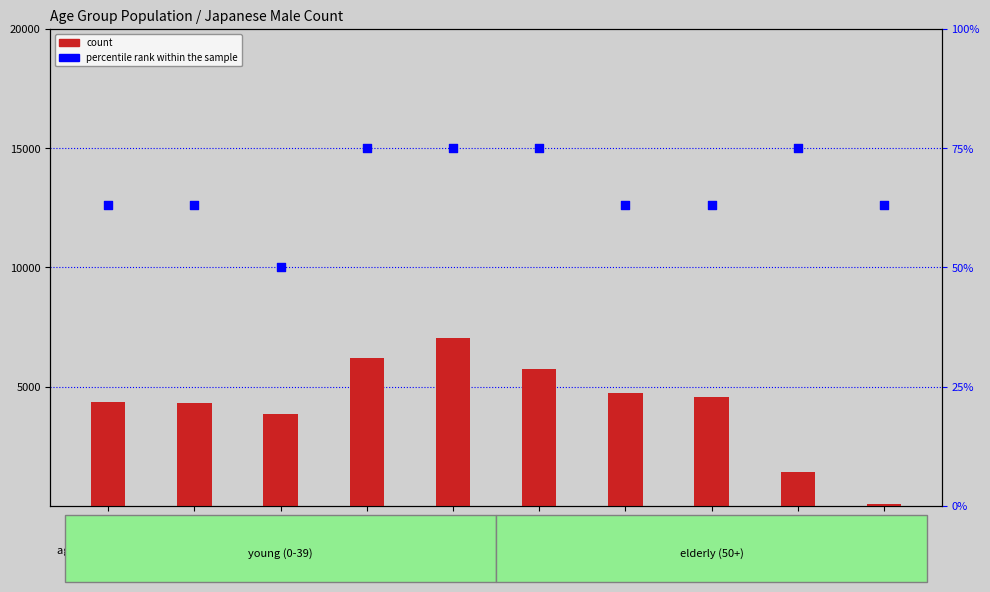

Which series reaches the maximum Y coordinate?

count